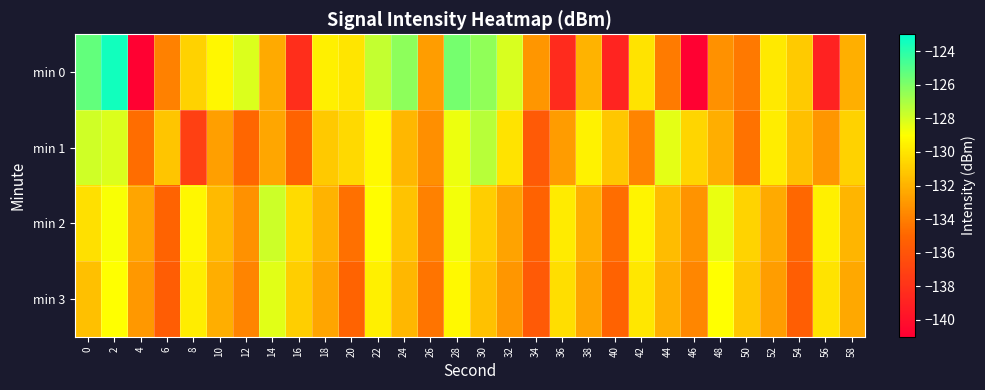

At how many categories does at least one series exceed -130?

20